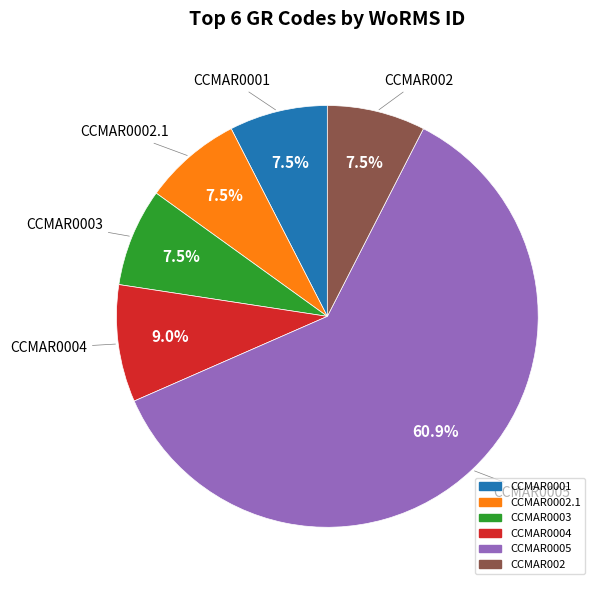

Is it true that CCMAR0002.1 is 1% of the pie?

False